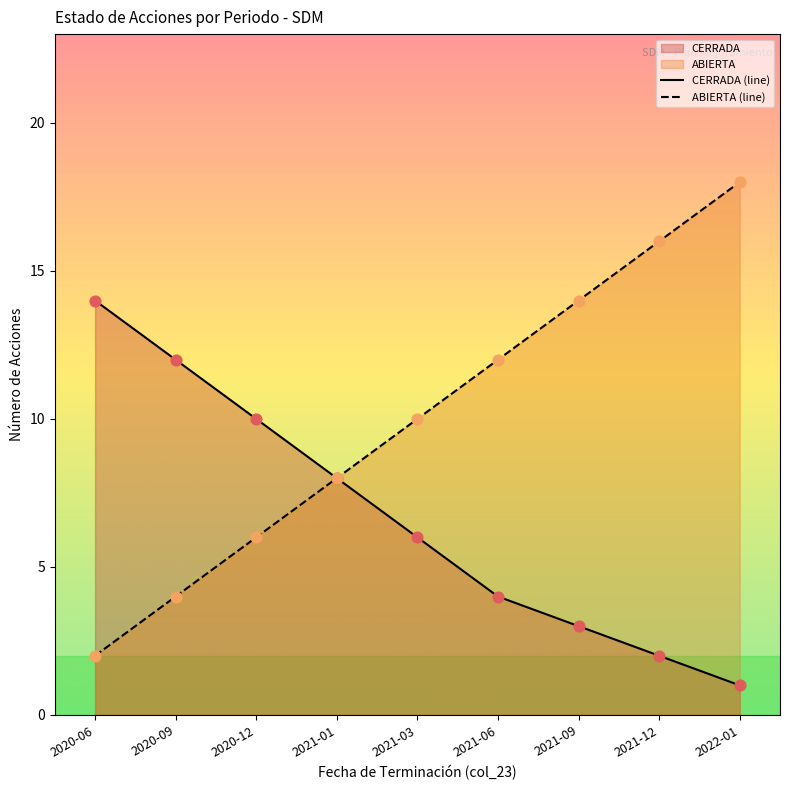

Is the value of CERRADA (line) at 2021-12 greater than the value of ABIERTA (line) at 2021-01?

No